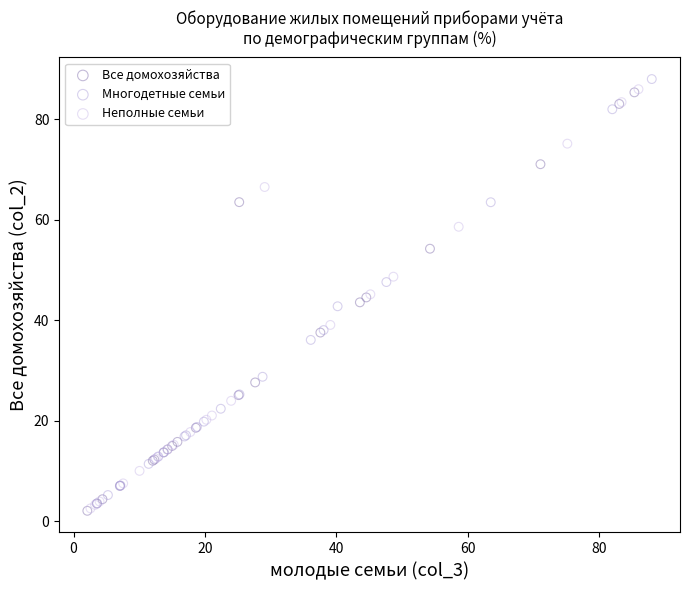

What are all the series names shown in the legend?

Все домохозяйства, Многодетные семьи, Неполные семьи